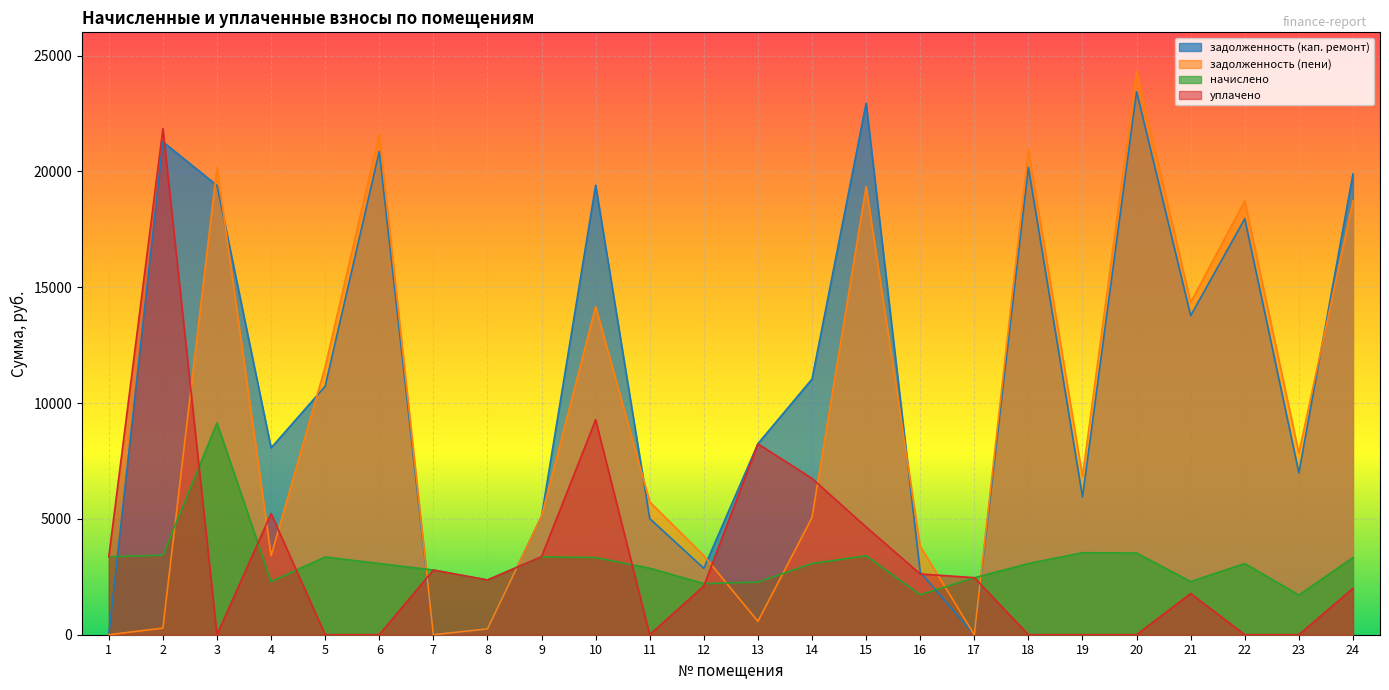

The уплачено series shows 2623.5 at 16. True or false?

True